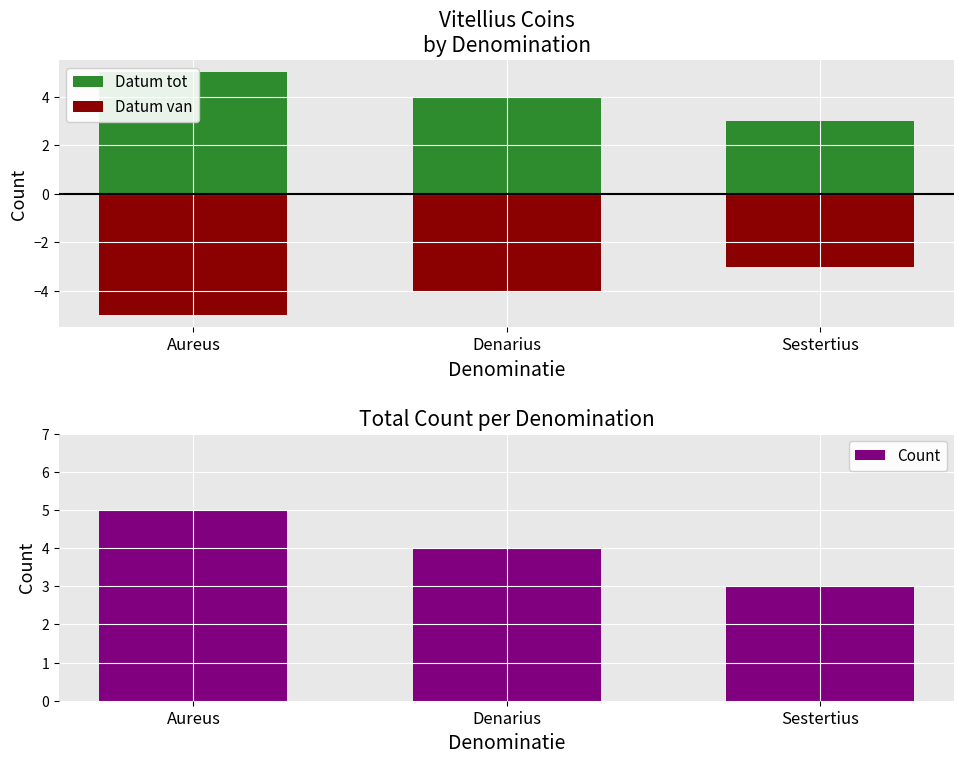

Which category has the lowest value in the Count series?

Sestertius